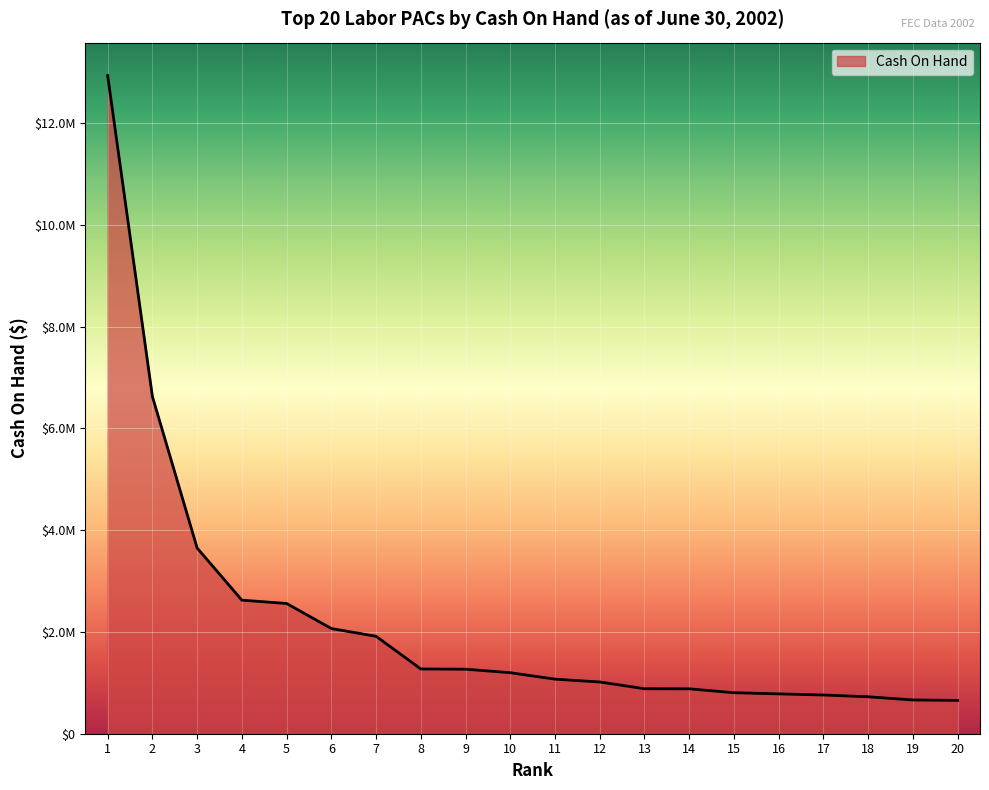

Which label corresponds to the largest value in the chart?

1